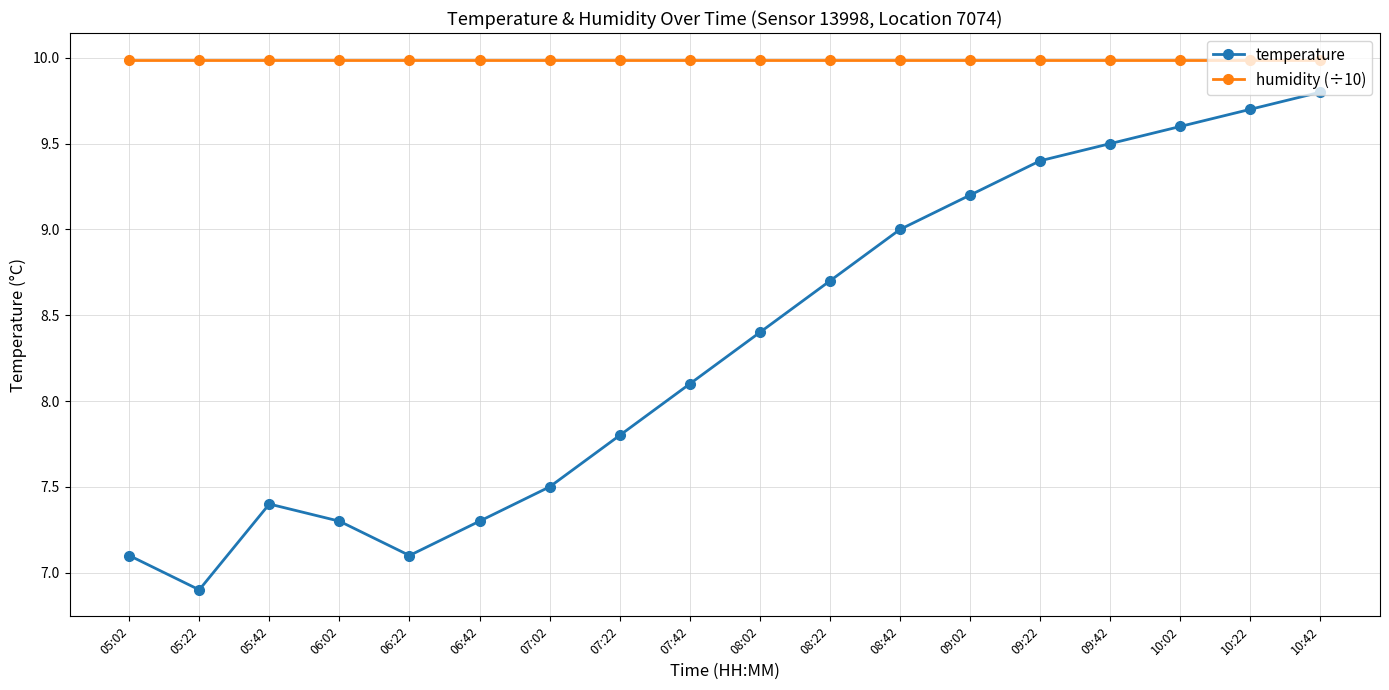

Reading left to right, transcribe all the data shown in this chart.

temperature: 7.1	6.9	7.4	7.3	7.1	7.3	7.5	7.8	8.1	8.4	8.7	9.0	9.2	9.4	9.5	9.6	9.7	9.8
humidity (÷10): 10.0	10.0	10.0	10.0	10.0	10.0	10.0	10.0	10.0	10.0	10.0	10.0	10.0	10.0	10.0	10.0	10.0	10.0